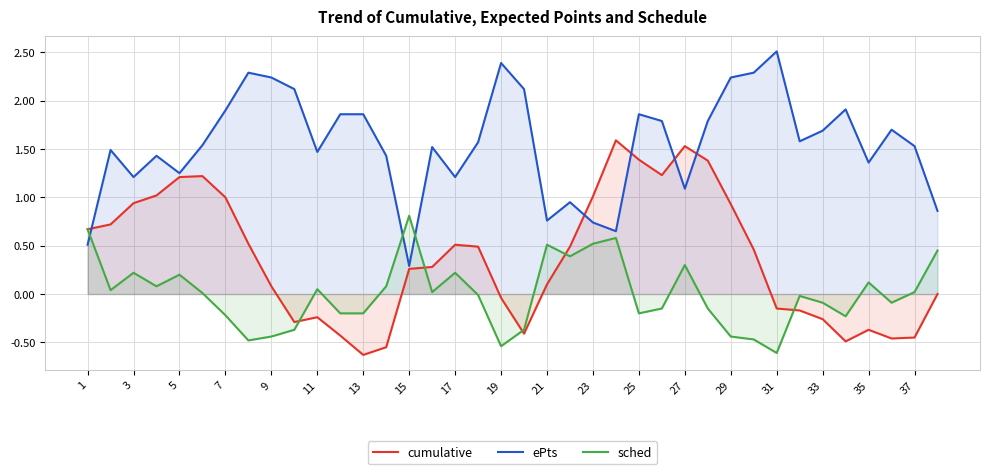

What are all the series names shown in the legend?

cumulative, ePts, sched